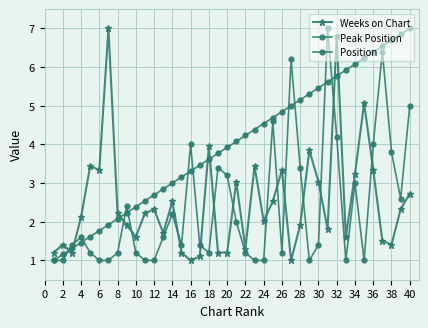

How many distinct data groups are displayed?

3